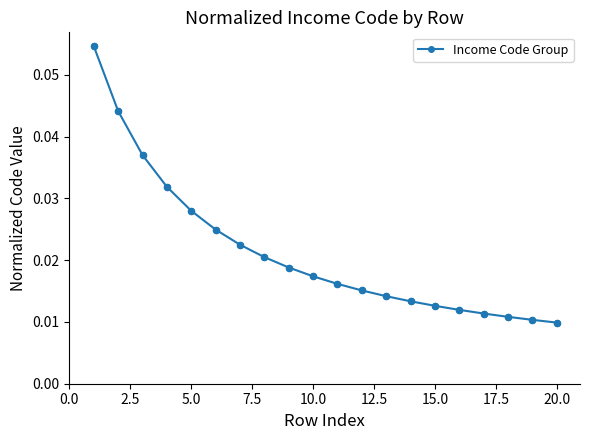

How many values are between 0 and 1?

20